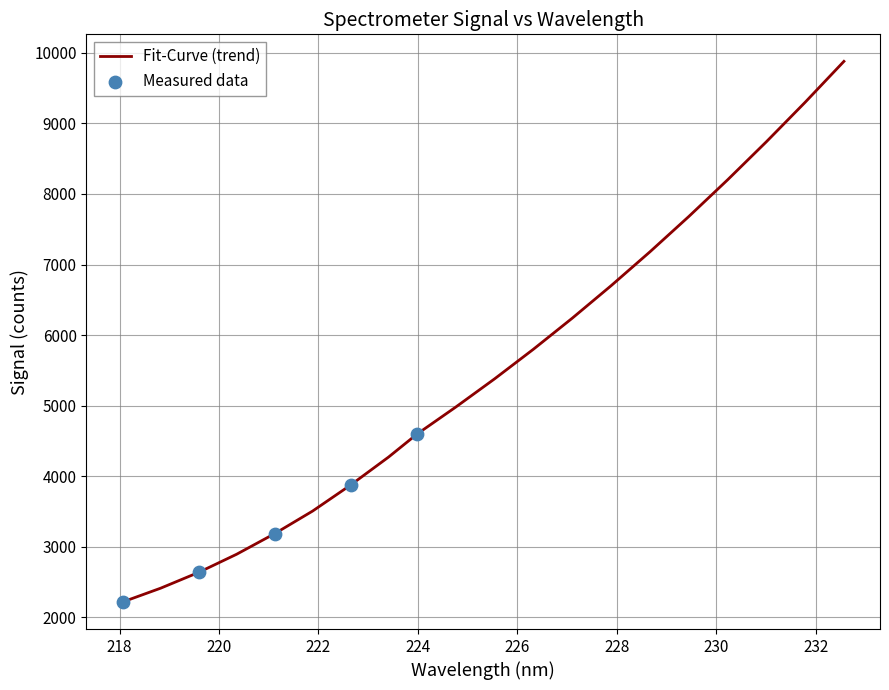

What is the maximum value shown in the chart?

9880.0